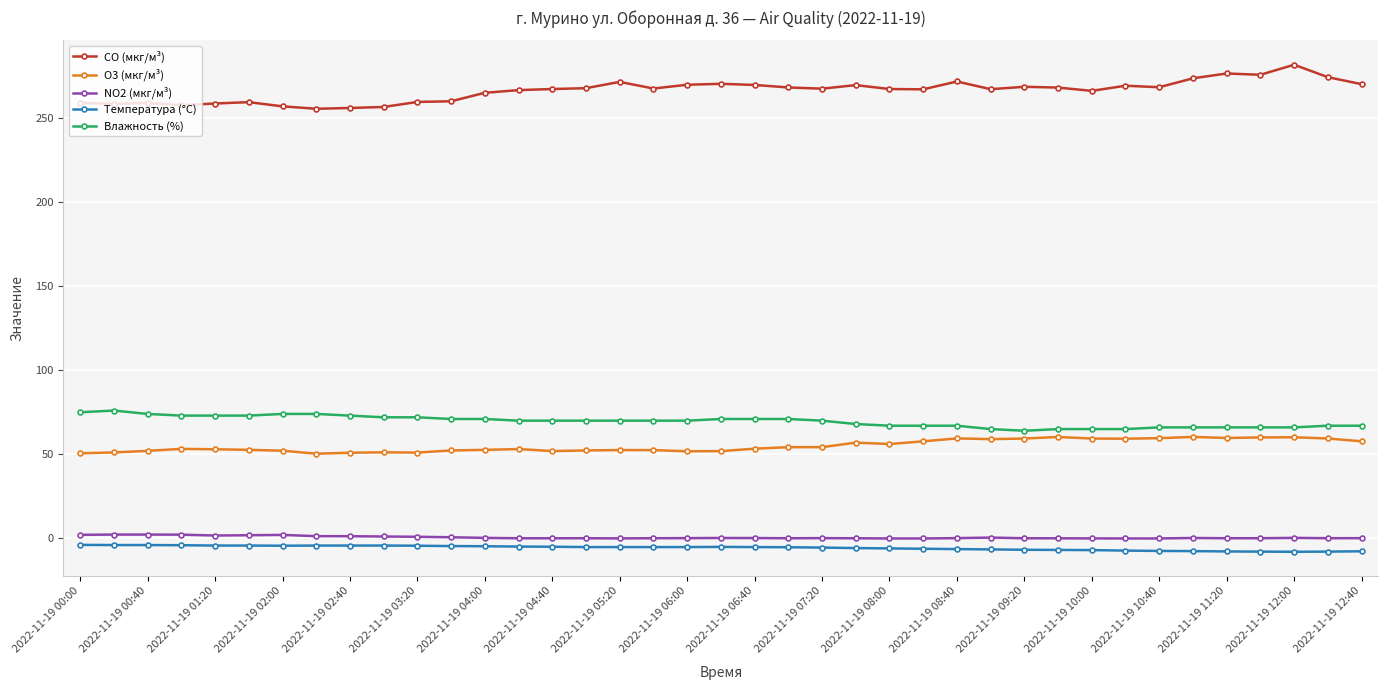

What is the difference between the maximum and minimum values in the O3 (мкг/м³) series?

10.0